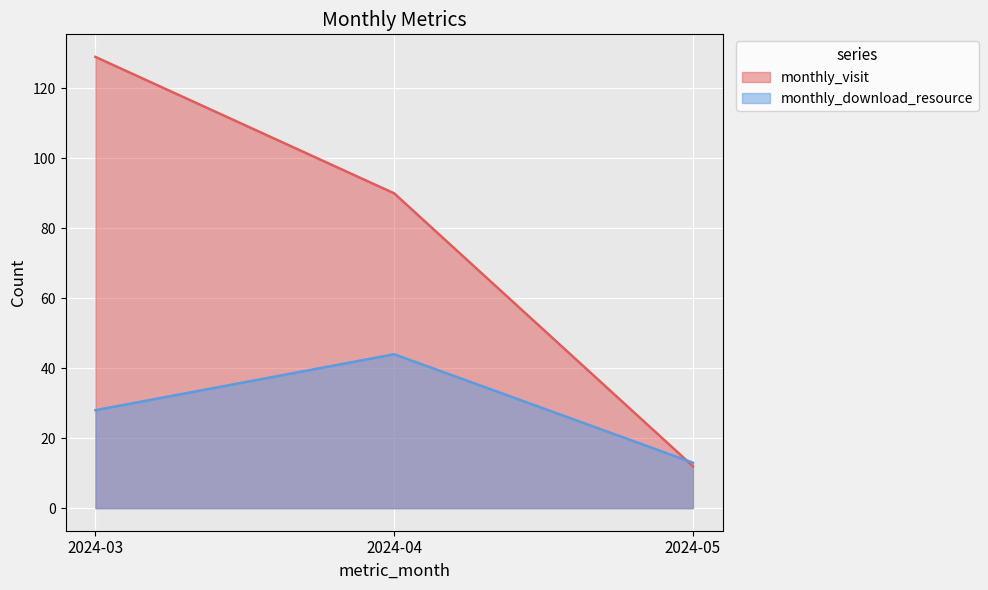

The value of monthly_visit at 2024-05 is 12. True or false?

True